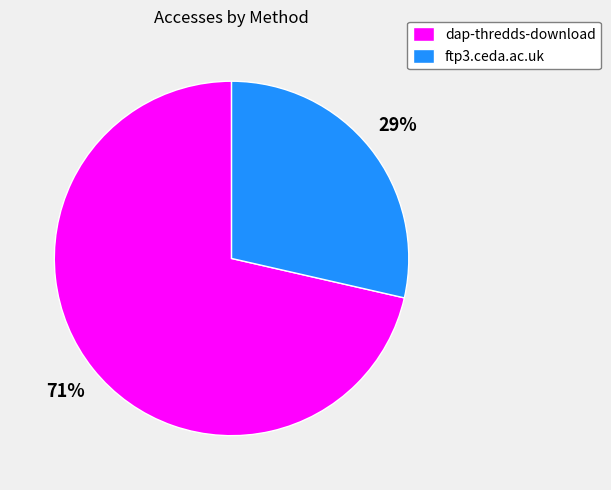

Which category accounts for the majority?

dap-thredds-download